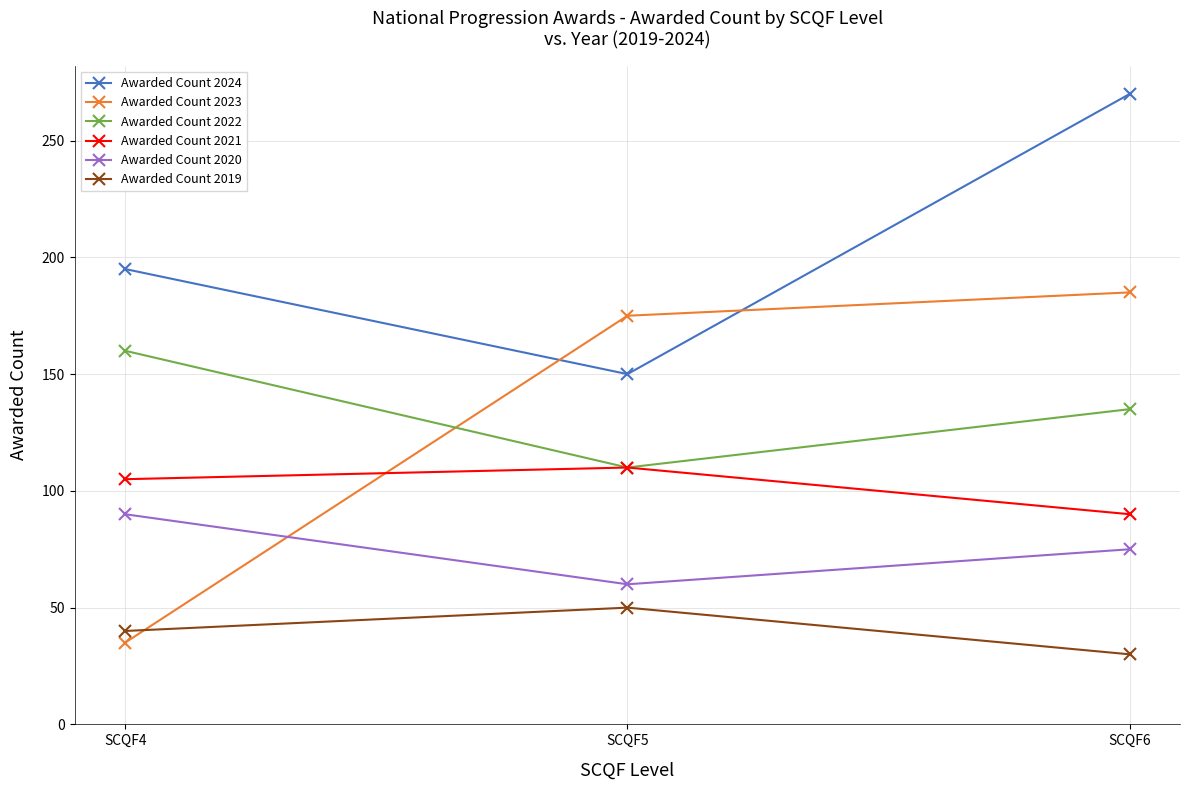

Reading left to right, what are all the values shown in this chart?

Awarded Count 2024: SCQF4=195	SCQF5=150	SCQF6=270
Awarded Count 2023: SCQF4=35	SCQF5=175	SCQF6=185
Awarded Count 2022: SCQF4=160	SCQF5=110	SCQF6=135
Awarded Count 2021: SCQF4=105	SCQF5=110	SCQF6=90
Awarded Count 2020: SCQF4=90	SCQF5=60	SCQF6=75
Awarded Count 2019: SCQF4=40	SCQF5=50	SCQF6=30